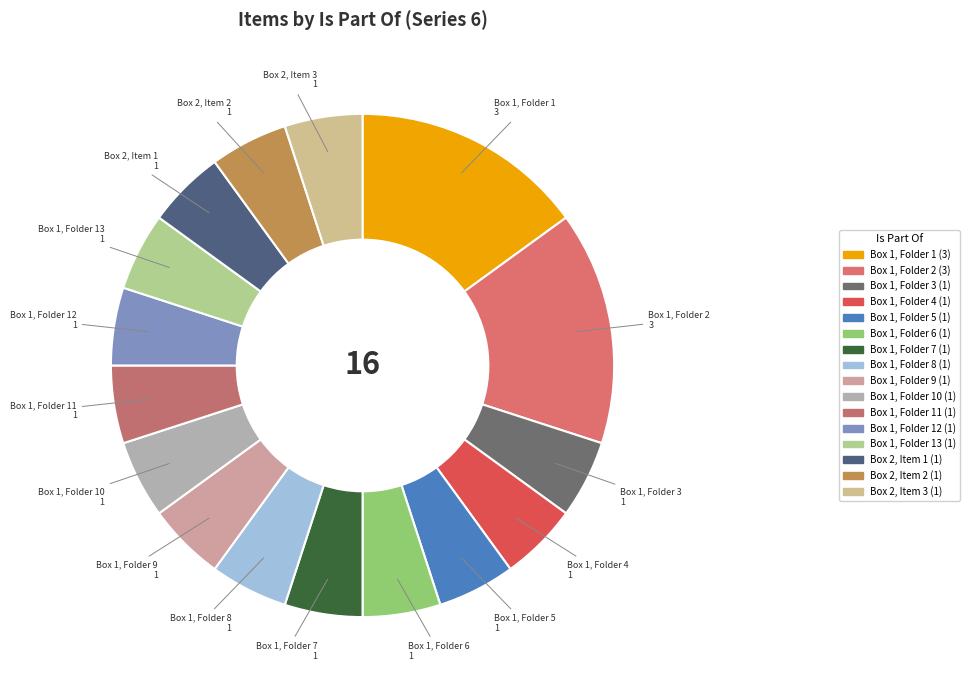

Rank the categories by value from lowest to highest.

Series 6, Box 1, Folder 3, Series 6, Box 1, Folder 4, Series 6, Box 1, Folder 5, Series 6, Box 1, Folder 6, Series 6, Box 1, Folder 7, Series 6, Box 1, Folder 8, Series 6, Box 1, Folder 9, Series 6, Box 1, Folder 10, Series 6, Box 1, Folder 11, Series 6, Box 1, Folder 12, Series 6, Box 1, Folder 13, Series 6, Box 2, Item 1, Series 6, Box 2, Item 2, Series 6, Box 2, Item 3, Series 6, Box 1, Folder 1, Series 6, Box 1, Folder 2